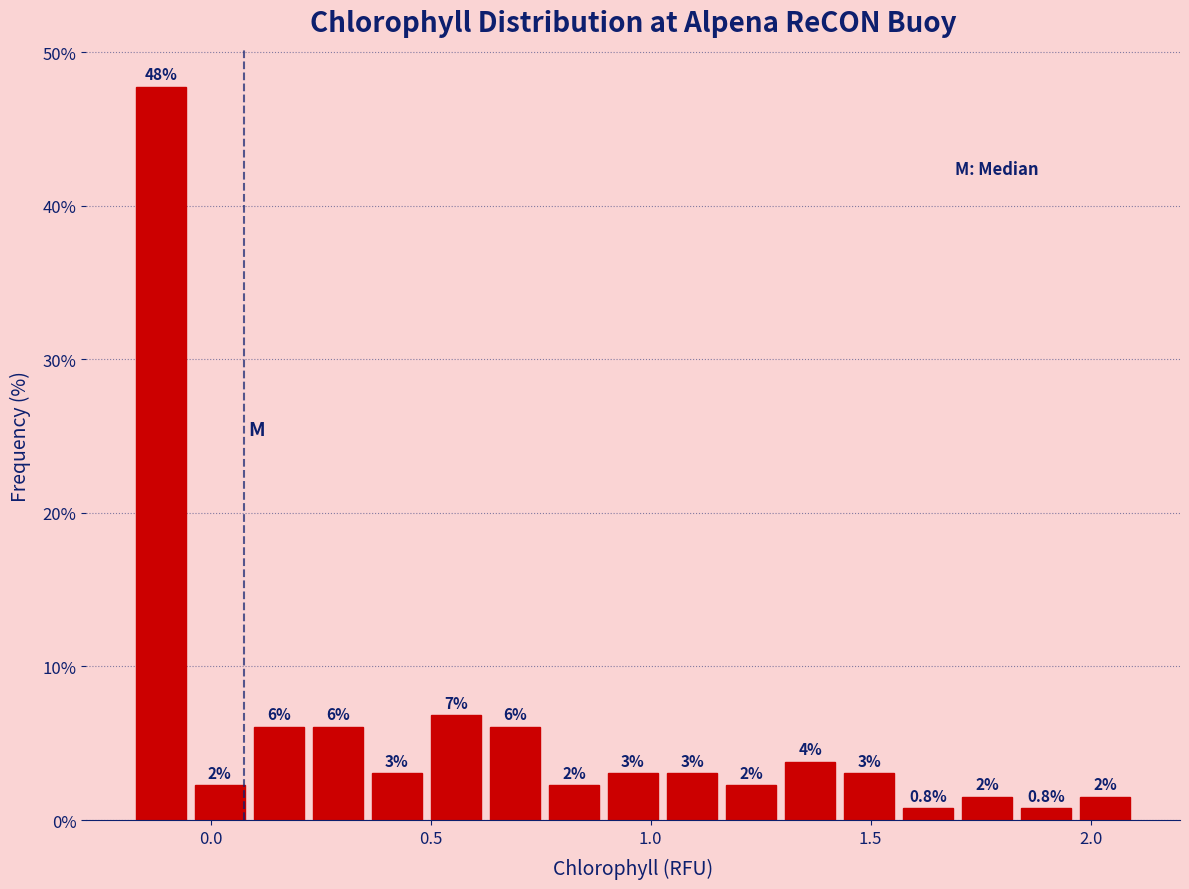

Read against the x-axis, roughly where is the centre of the tallest bar?

-0.10